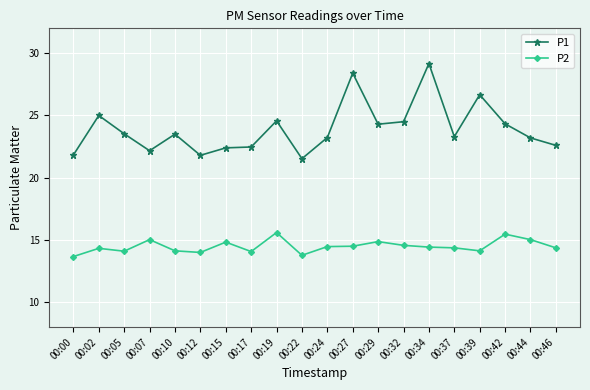

True or false: P2 and P1 cross at least once.

False